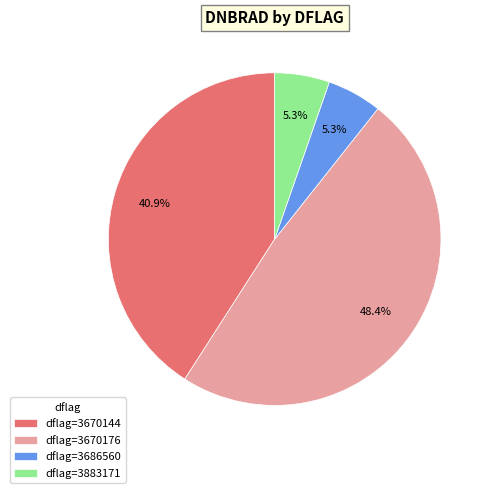

Does any single category account for the majority?

No